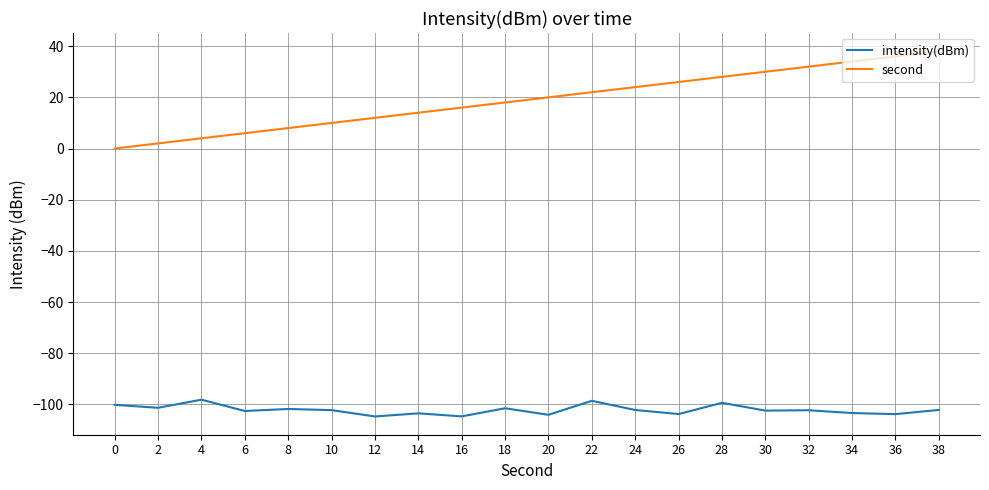

True or false: second and intensity(dBm) cross at least once.

False